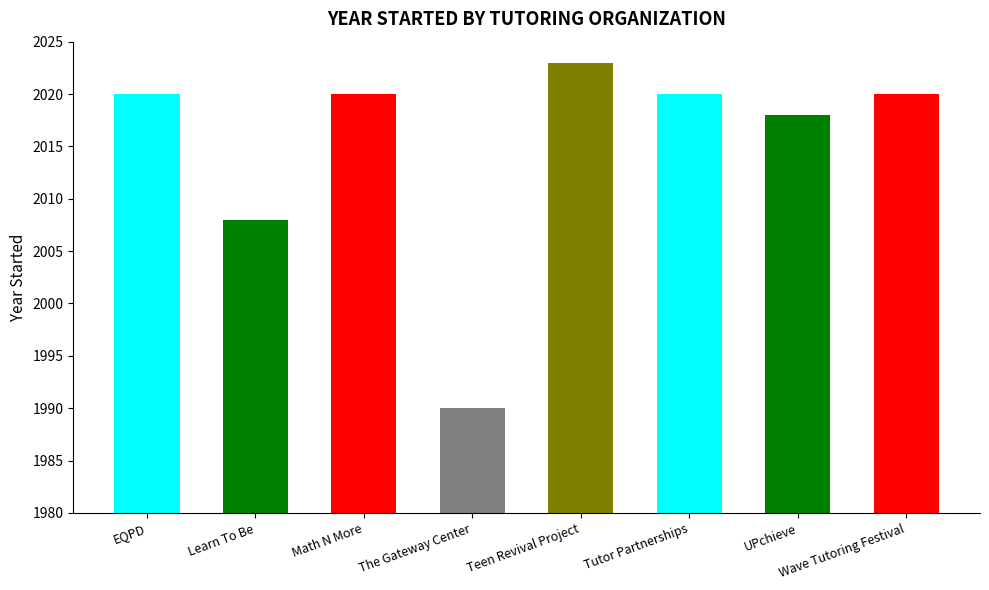

What is the change in value from Learn To Be to Math N More?

+12